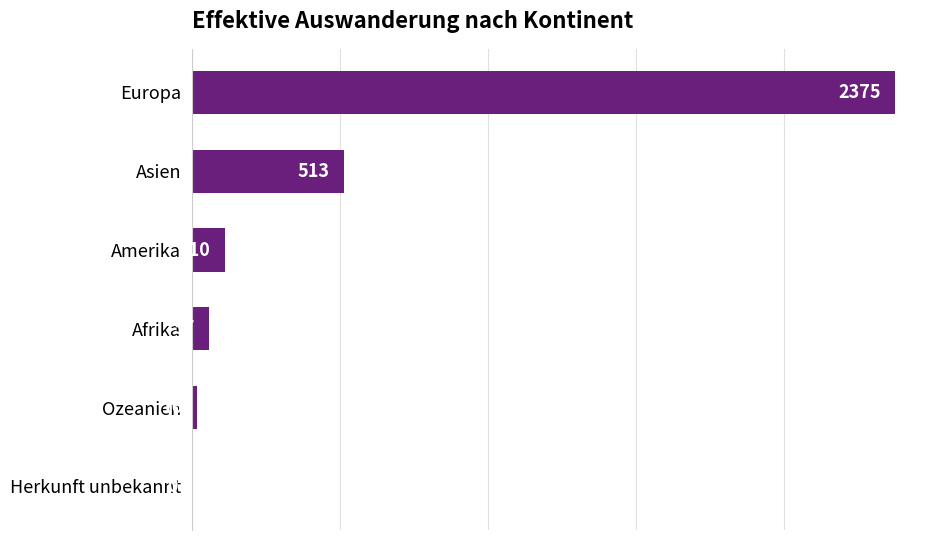

How many positive values are there?

5